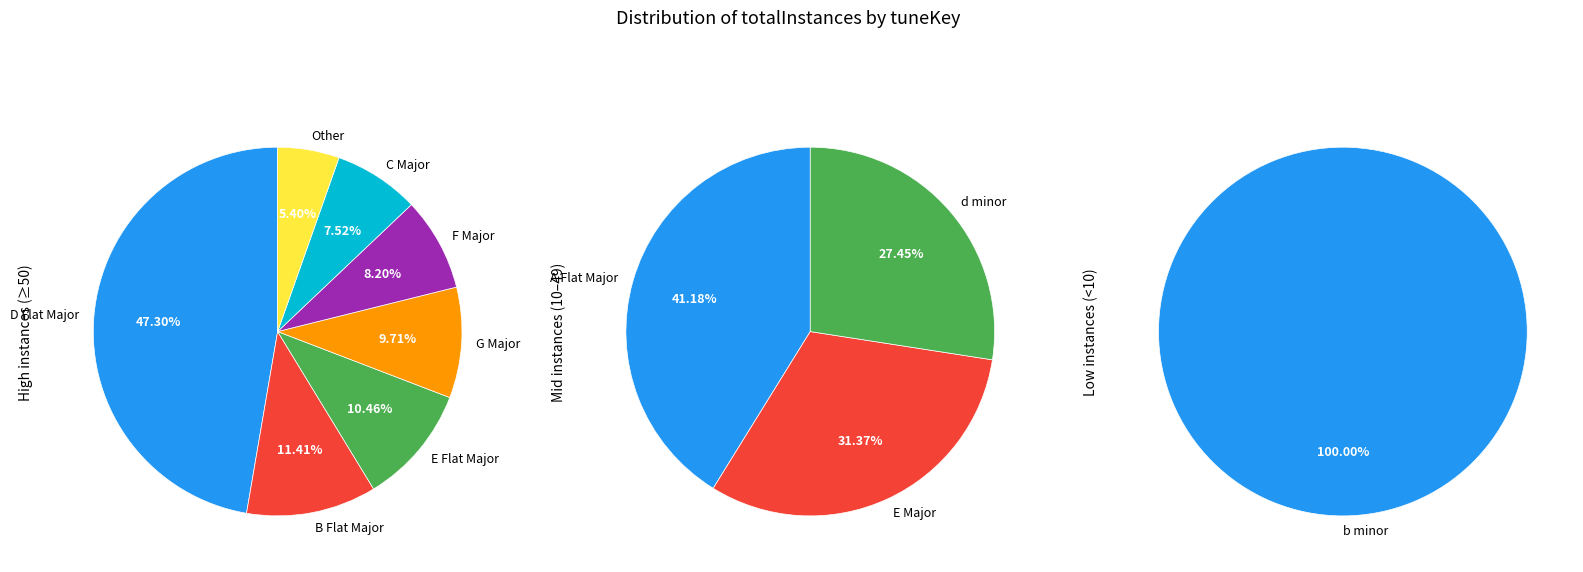

True or false: G Major accounts for 21% of the total.

False